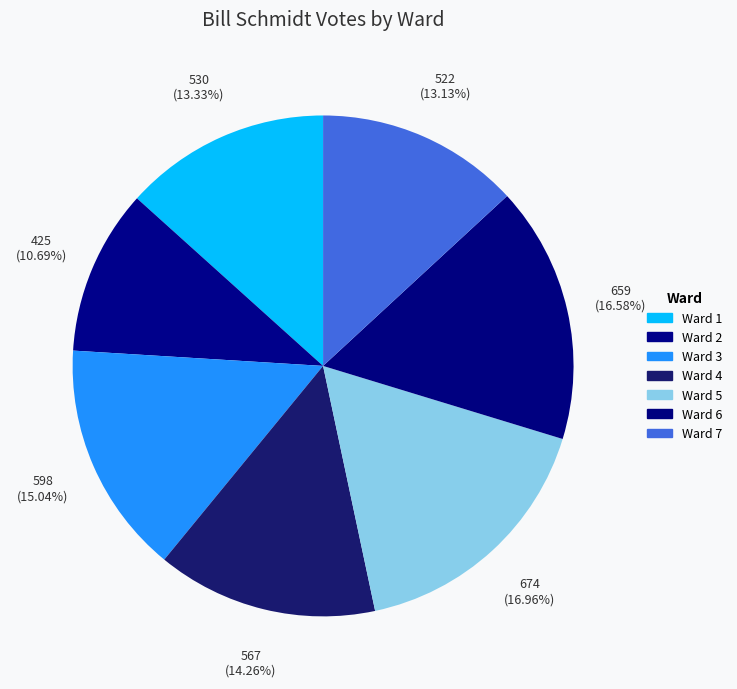

To the nearest percent, what is the difference between the Ward 7 and Ward 2 slice percentages?

2%